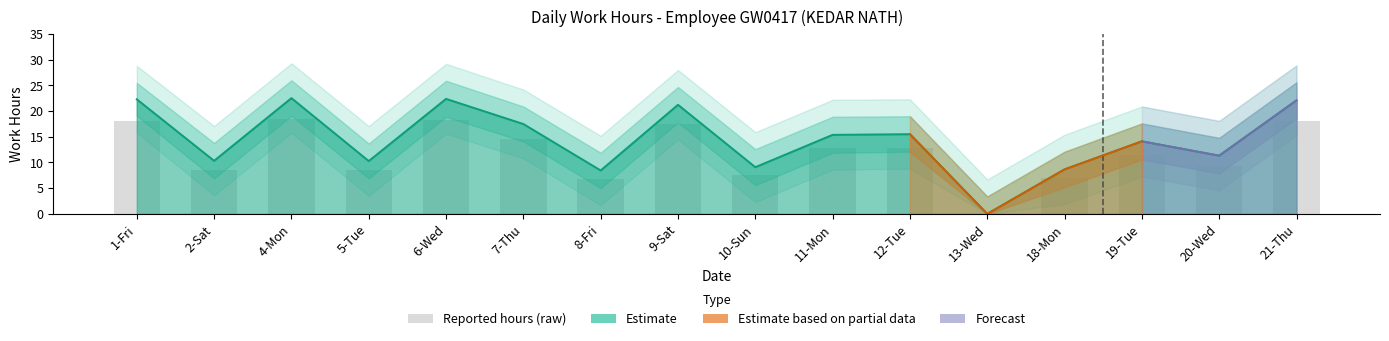

What is the ratio of the value at 1-Fri to the value at 21-Thu?

1.0